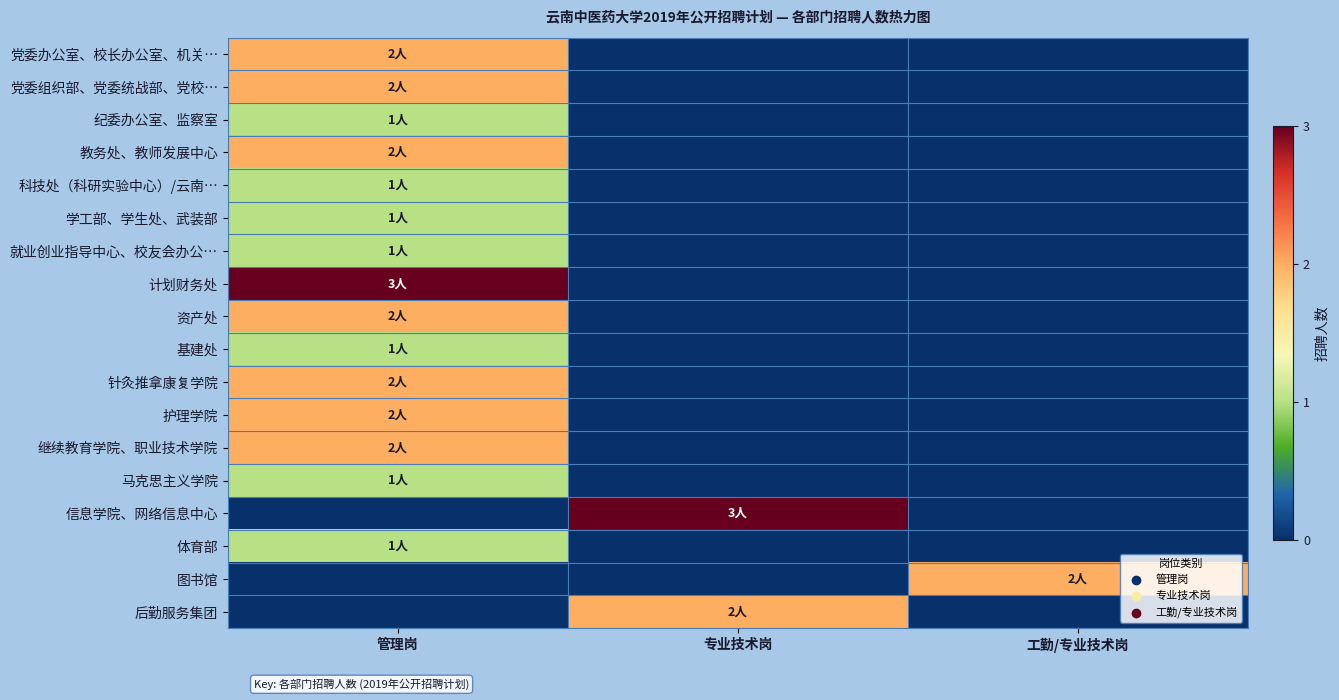

At how many categories does at least one series exceed 2?

2